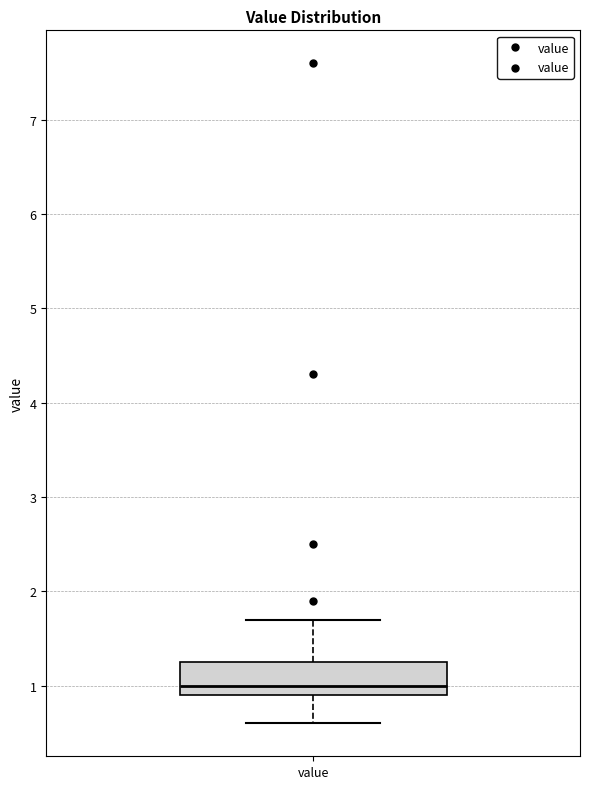

Transcribe this box plot: give where the median line is, the range the box spans, and where the two whiskers end, as read against the y-axis. The values are not printed on the chart, so give them approximately, as read against the axis.

median 1.0, box 0.9 to 1.3, whiskers 0.6 to 1.7